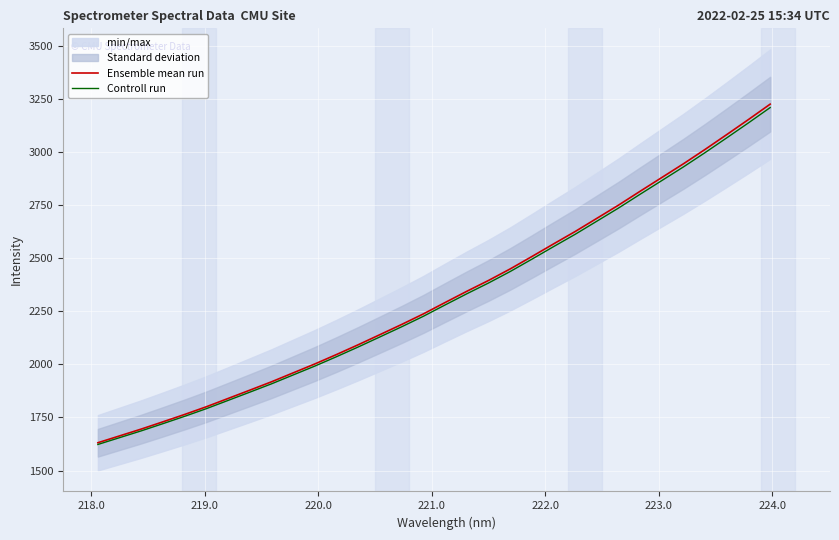

What is the maximum value for Controll run?

3211.6